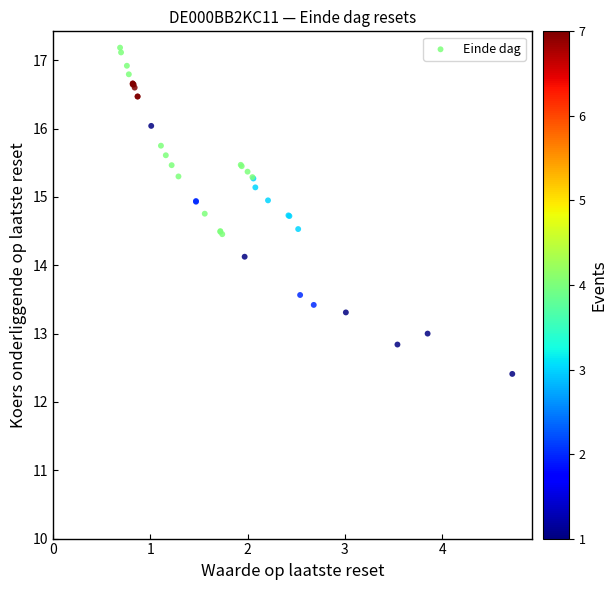

What Y value in the scatter plot is closest to 14?

14.1